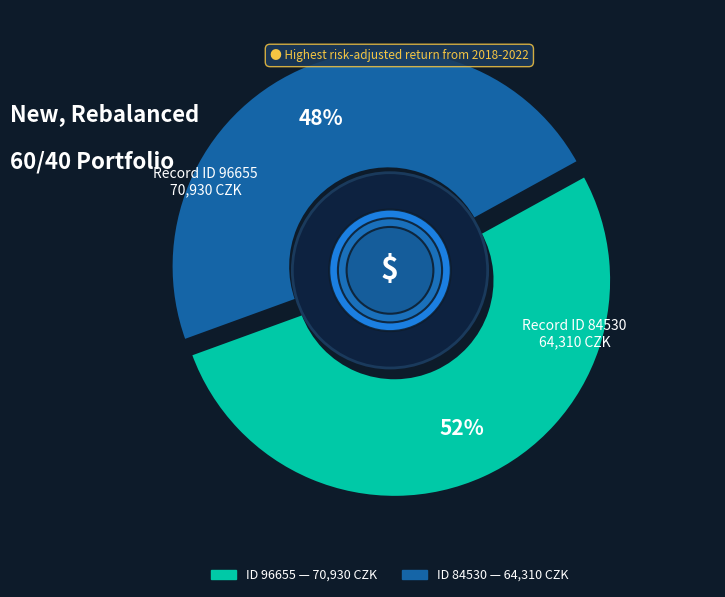

What is the change in value from 96655 to 84530?

-6620